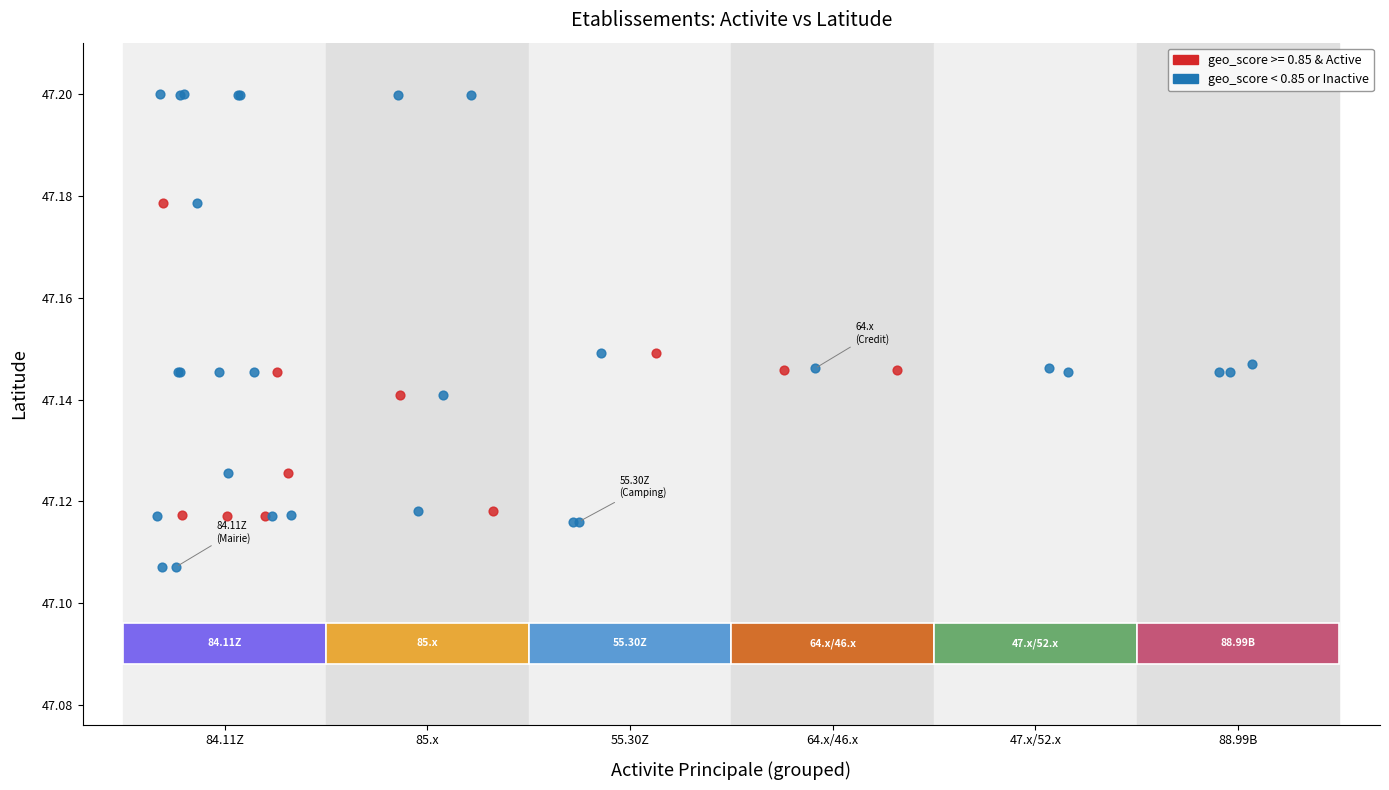

Which series reaches the maximum Y coordinate?

geo_score < 0.85 or Inactive